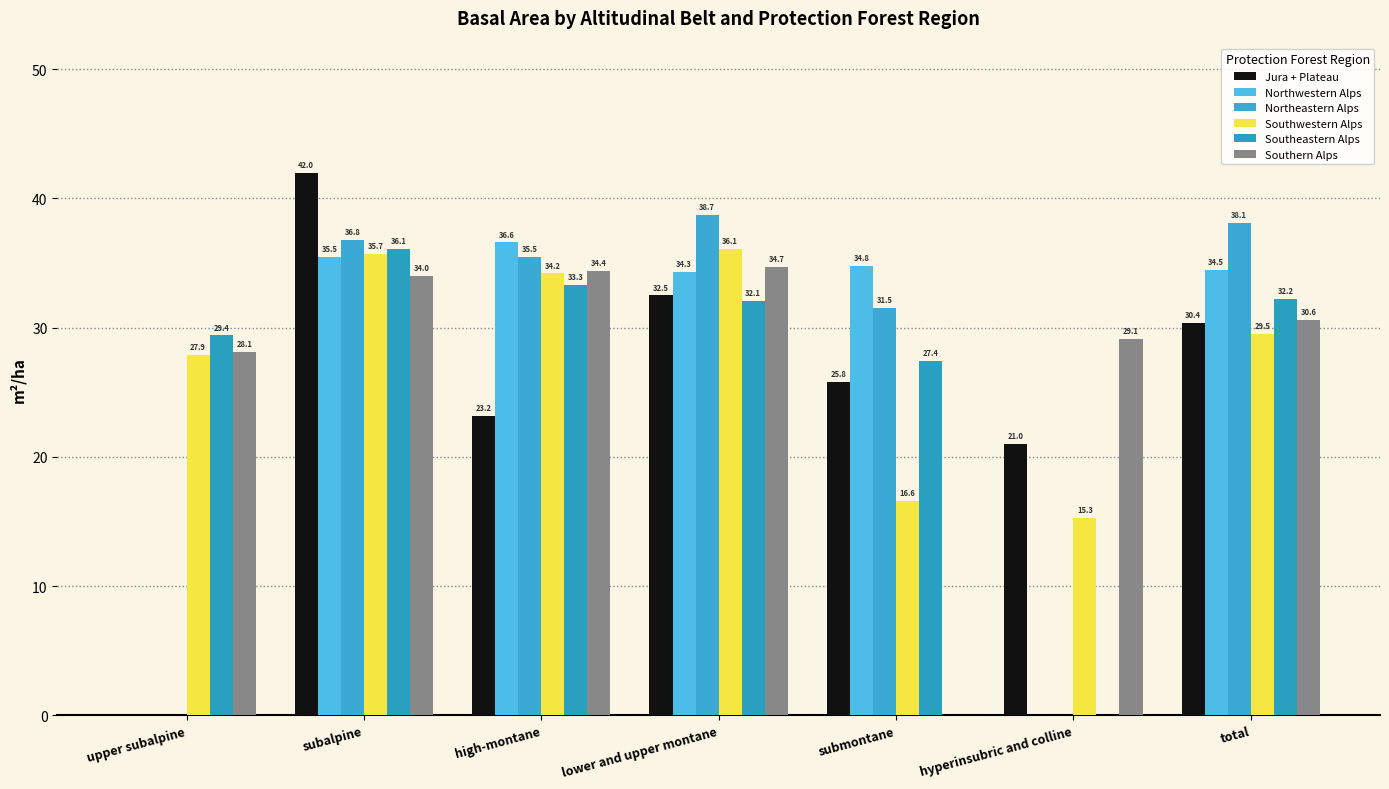

How many categories are shown in the chart?

7